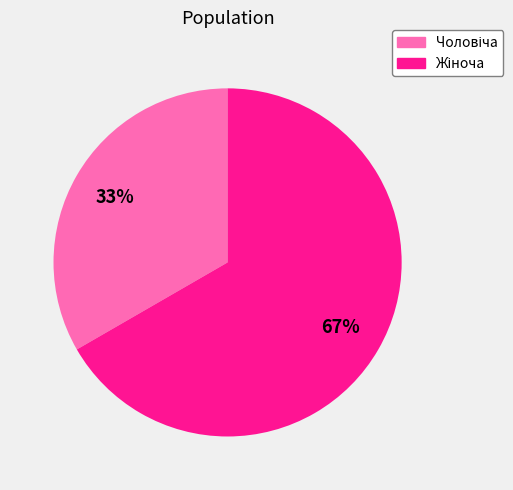

Is there any slice that represents more than half of the pie?

Yes